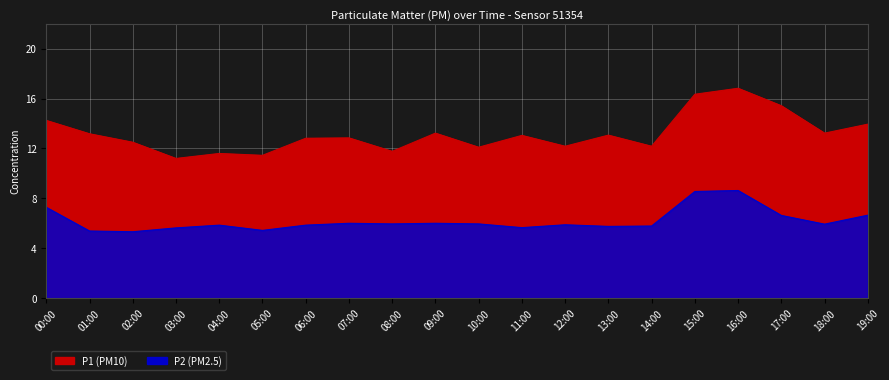

What are all the series names shown in the legend?

P1, P2